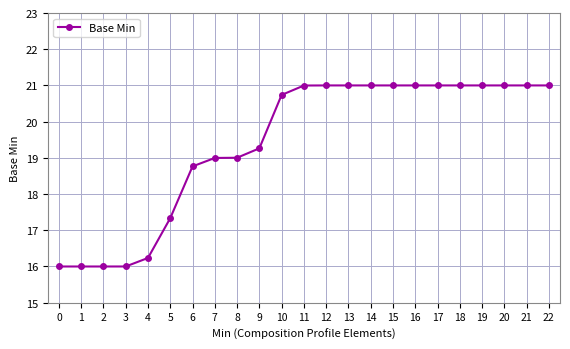

What is the value of the 21st point from the left?

21.0